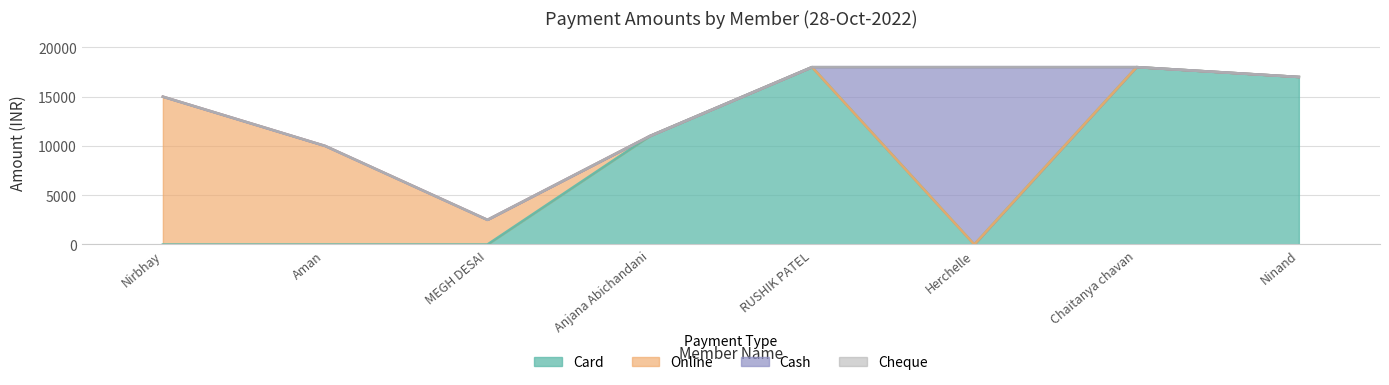

What is the difference between the maximum and minimum values in the Cash series?

18000